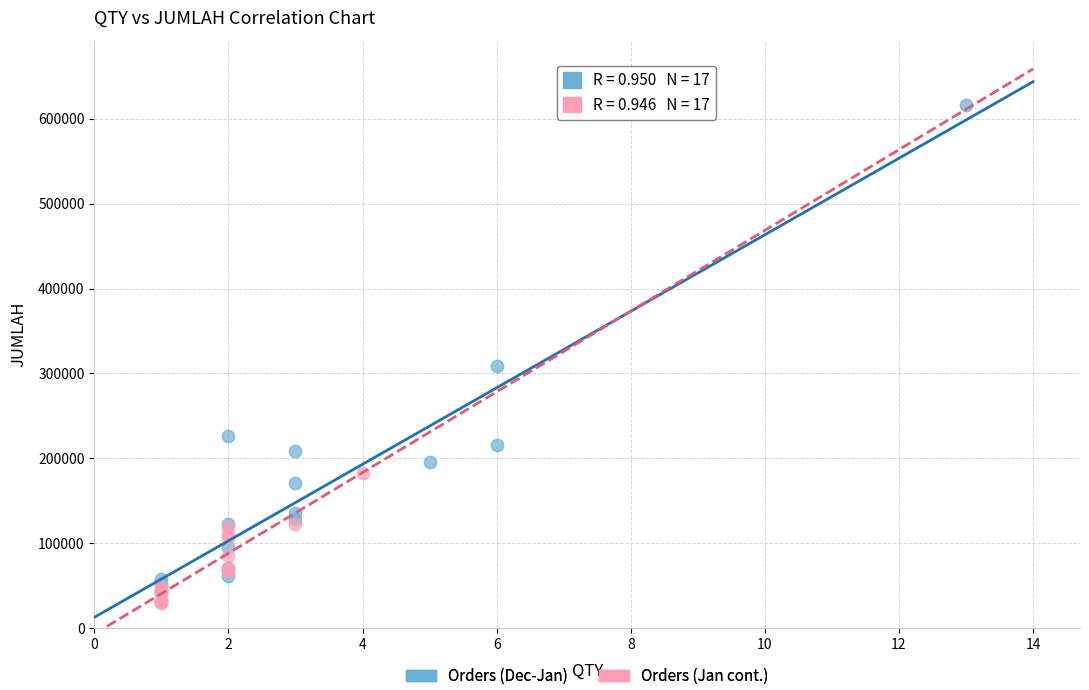

Which series has the largest Y range (max minus min)?

Orders (Dec-Jan)